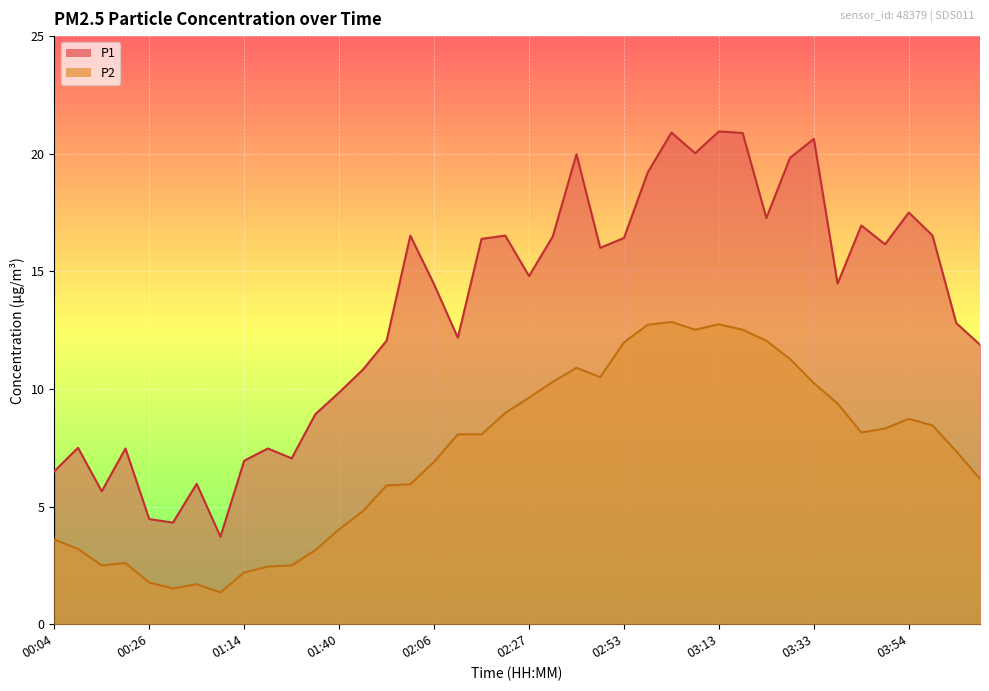

Reading left to right, transcribe all the data shown in this chart.

P1: 00:04=6.5	00:10=7.5	00:15=5.7	00:21=7.5	00:26=4.5	00:31=4.3	00:36=6.0	00:57=3.7	01:14=7.0	01:19=7.5	01:25=7.0	01:30=8.9	01:40=9.8	01:45=10.8	01:50=12.1	01:56=16.5	02:06=14.4	02:11=12.2	02:17=16.4	02:22=16.5	02:27=14.8	02:32=16.5	02:37=20.0	02:42=16.0	02:53=16.4	02:58=19.2	03:03=20.9	03:08=20.0	03:13=20.9	03:18=20.9	03:23=17.3	03:28=19.8	03:33=20.6	03:39=14.5	03:44=16.9	03:49=16.1	03:54=17.5	03:59=16.5	04:04=12.8	04:09=11.9
P2: 00:04=3.6	00:10=3.2	00:15=2.5	00:21=2.6	00:26=1.8	00:31=1.5	00:36=1.7	00:57=1.4	01:14=2.2	01:19=2.5	01:25=2.5	01:30=3.1	01:40=4.0	01:45=4.8	01:50=5.9	01:56=6.0	02:06=6.9	02:11=8.1	02:17=8.1	02:22=9.0	02:27=9.6	02:32=10.3	02:37=10.9	02:42=10.5	02:53=12.0	02:58=12.7	03:03=12.8	03:08=12.5	03:13=12.8	03:18=12.5	03:23=12.1	03:28=11.3	03:33=10.2	03:39=9.4	03:44=8.2	03:49=8.3	03:54=8.7	03:59=8.4	04:04=7.3	04:09=6.2